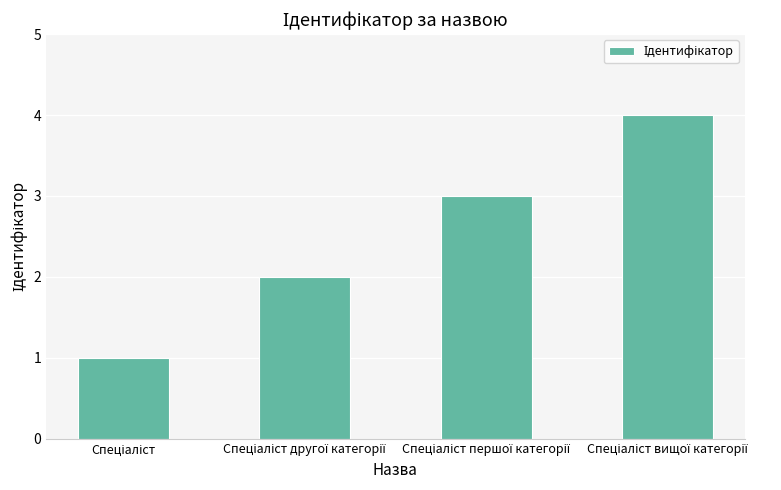

What is the greatest value displayed?

4